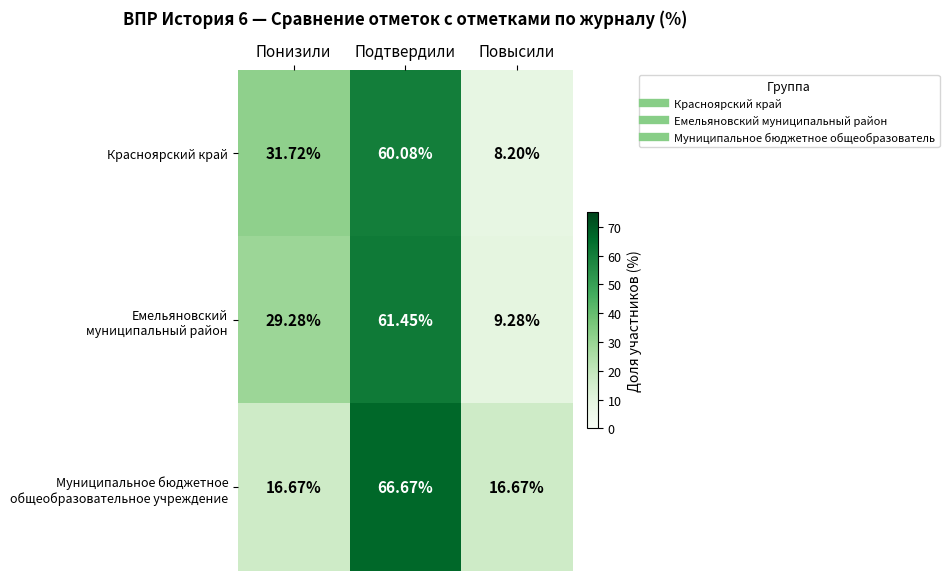

How many series are shown in this chart?

3